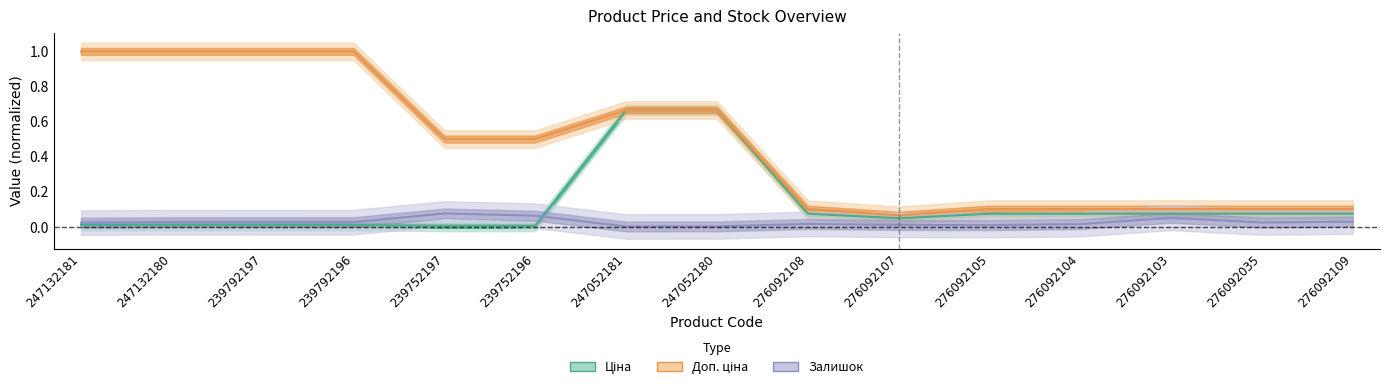

At which label is Доп. ціна closest to 0?

276092107